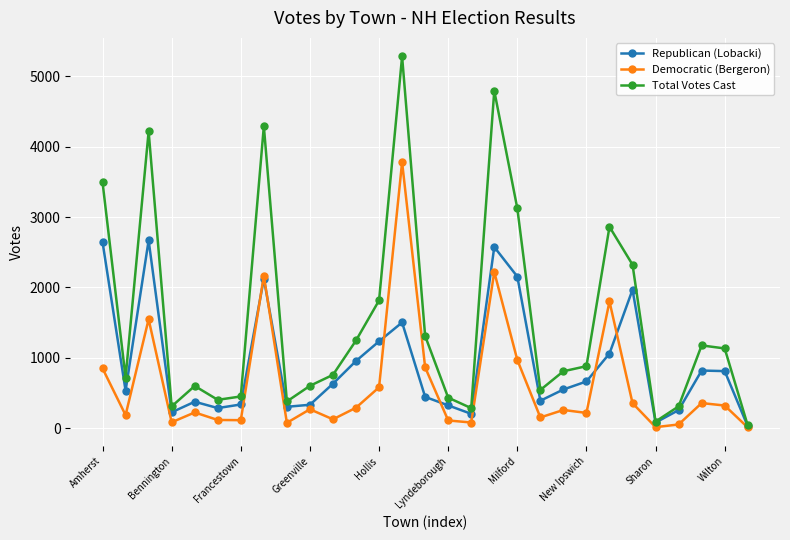

How many series are shown in this chart?

3